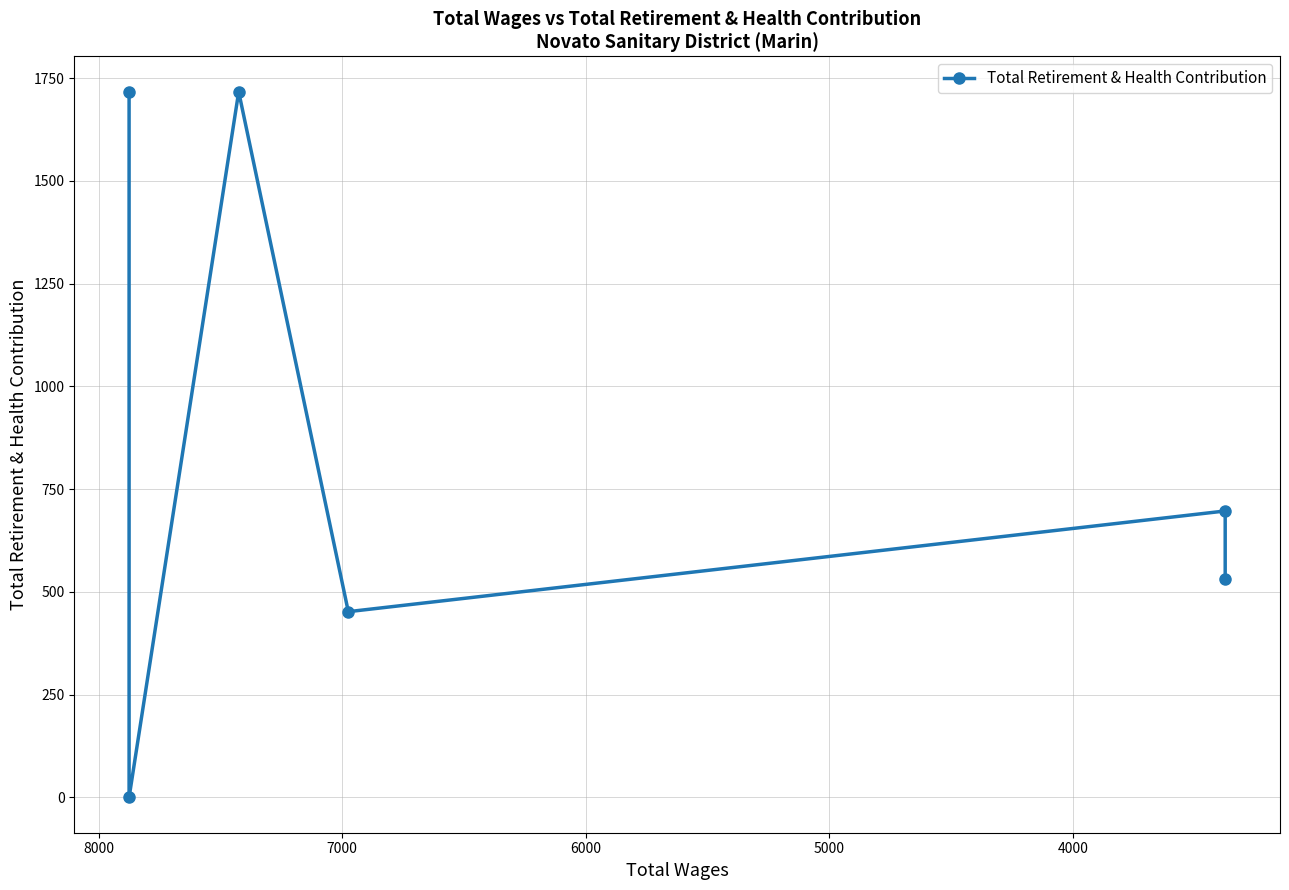

How many values are above zero?

5